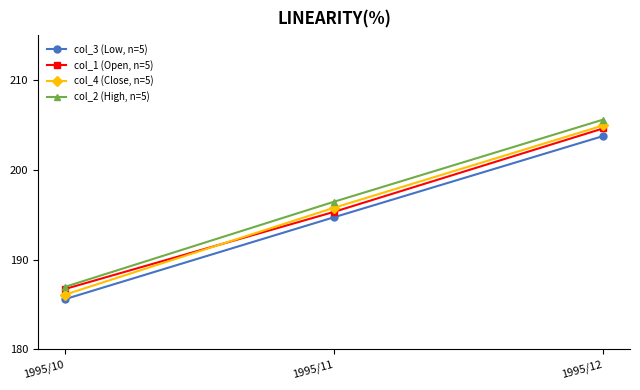

How many lines are shown in the chart?

4